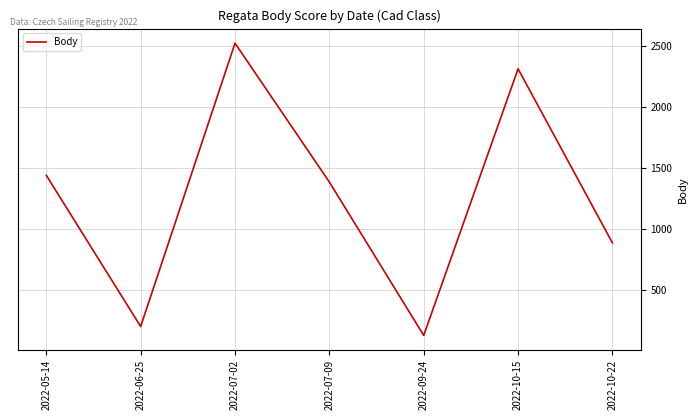

What is the average value?

1268